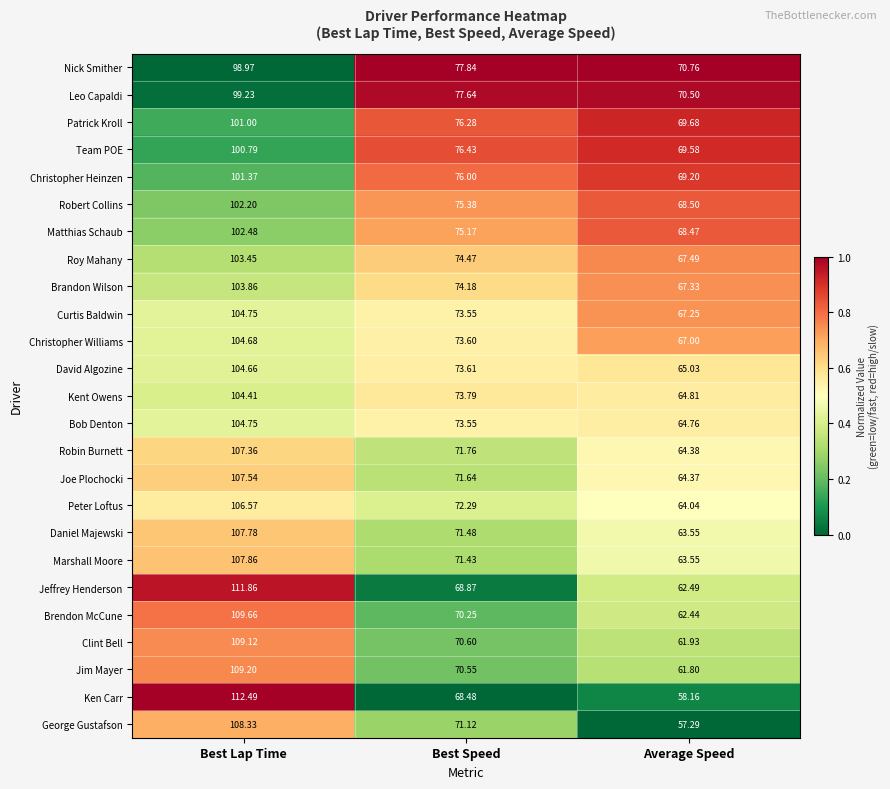

Where is Team POE nearest to the value 85?

Best Speed